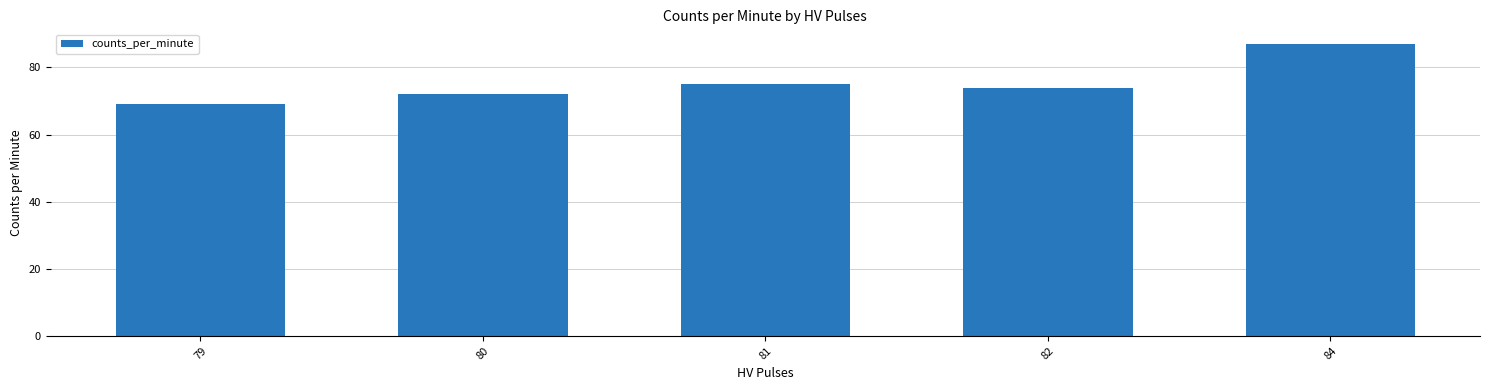

What is the change in value from 79 to 80?

+3